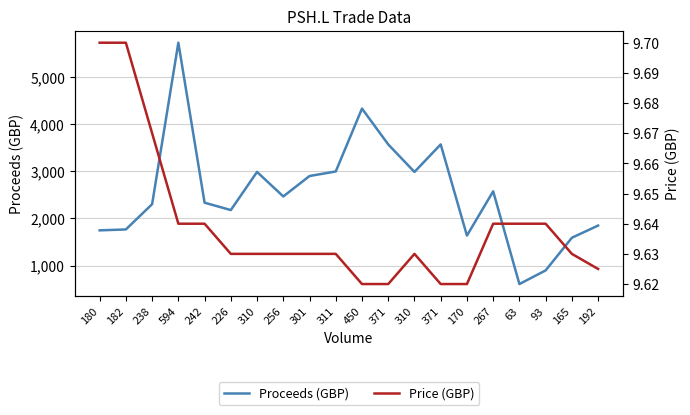

List the series in order of their overall mean, lowest first.

Price (GBP), Proceeds (GBP)